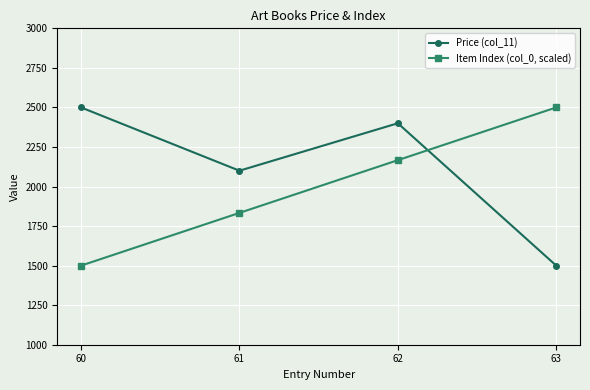

What is the spread (max minus min) of values at 63?

1000.0